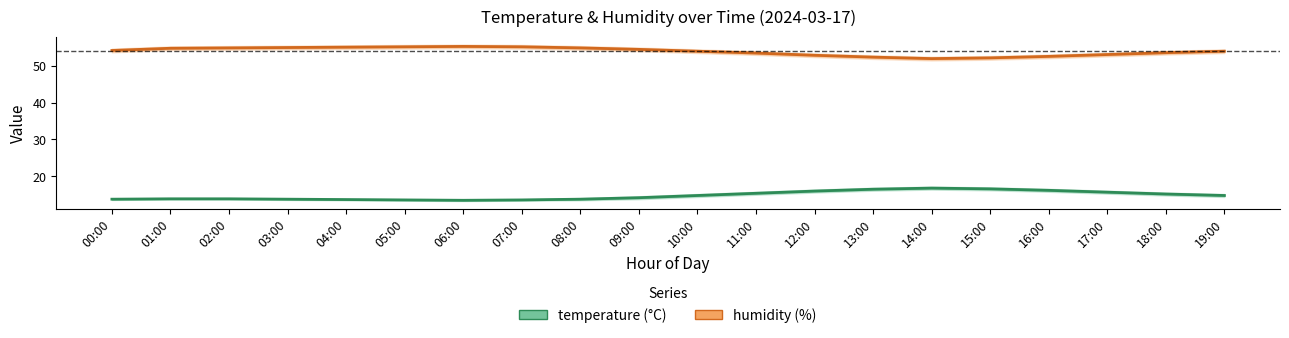

Is it true that temperature equals 6.5 at 11:00?

False